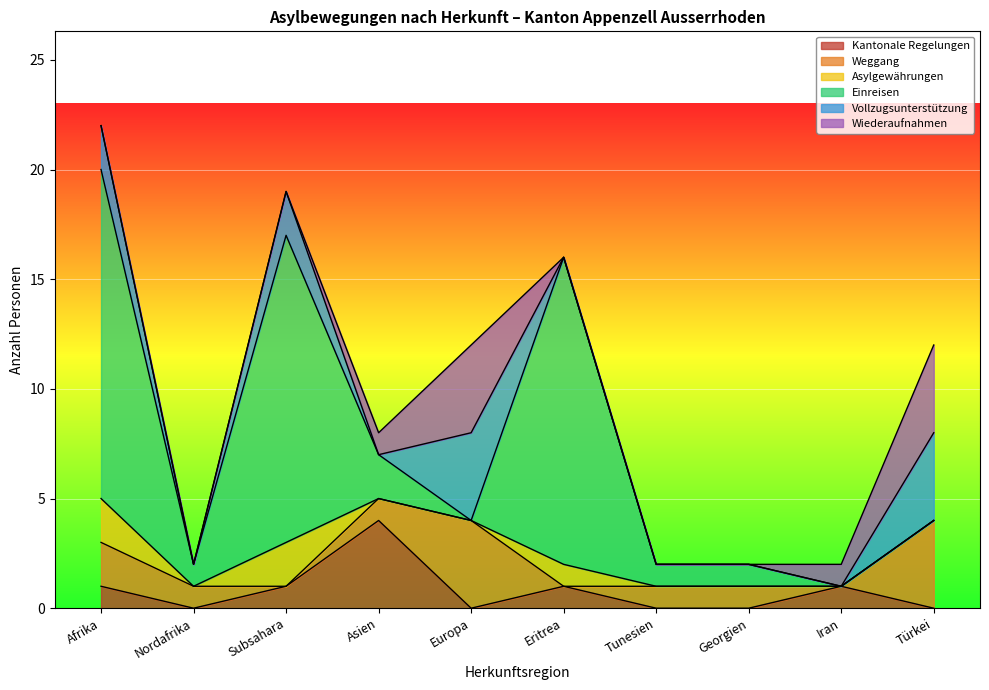

Rank the categories by Weggang value from highest to lowest.

Europa, Türkei, Afrika, Nordafrika, Asien, Tunesien, Georgien, Subsahara, Eritrea, Iran